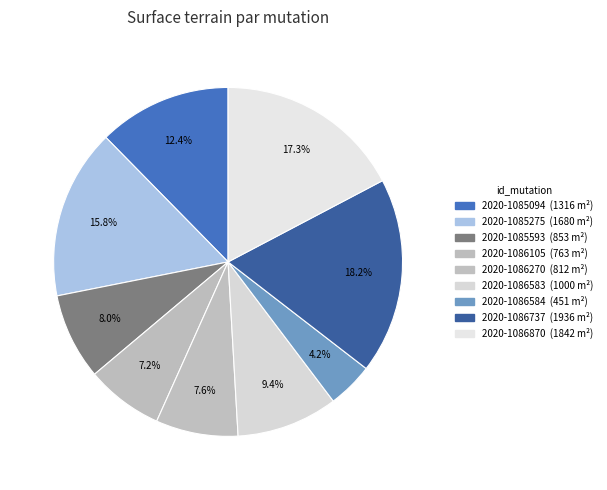

The 2020-1086737 slice represents 18% of the pie. True or false?

True